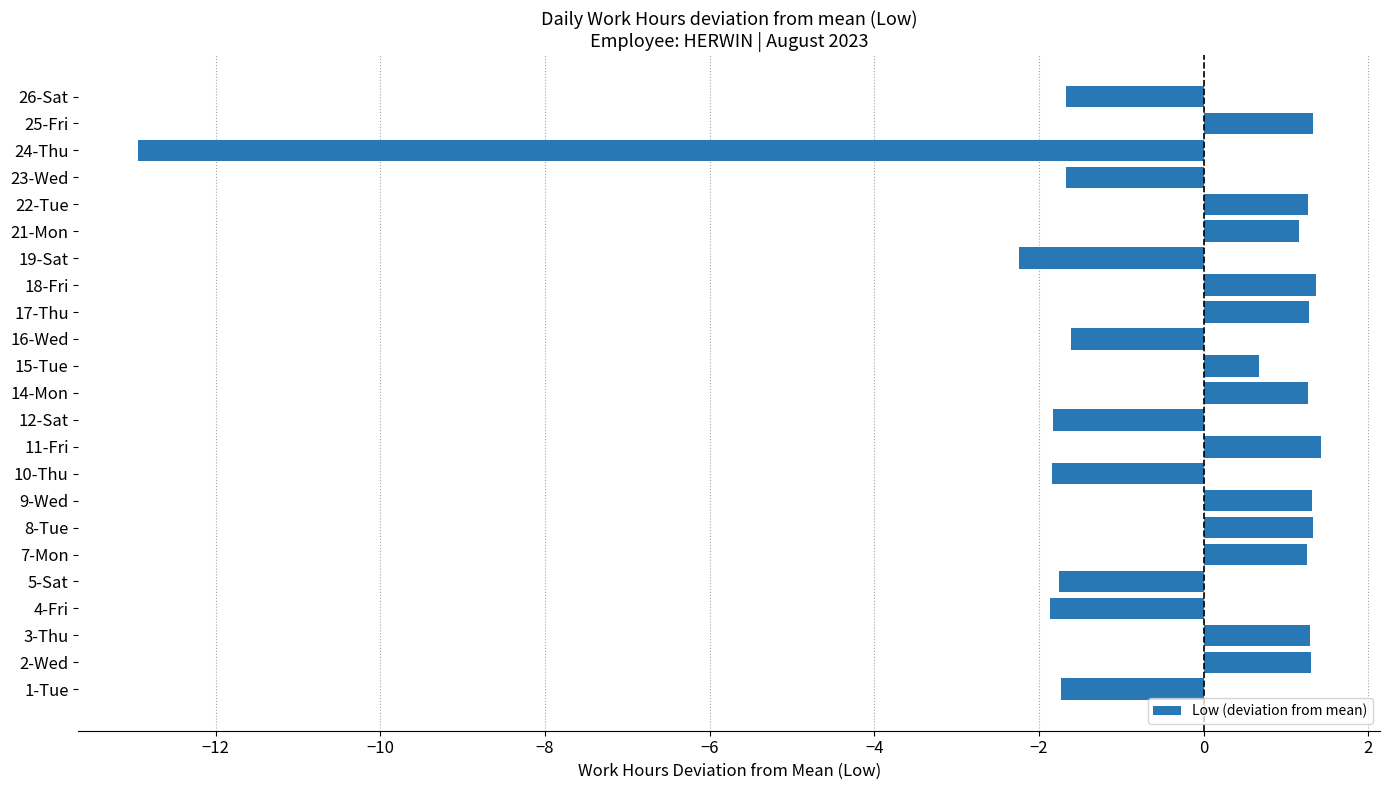

What is the sum of all values?

-12.9